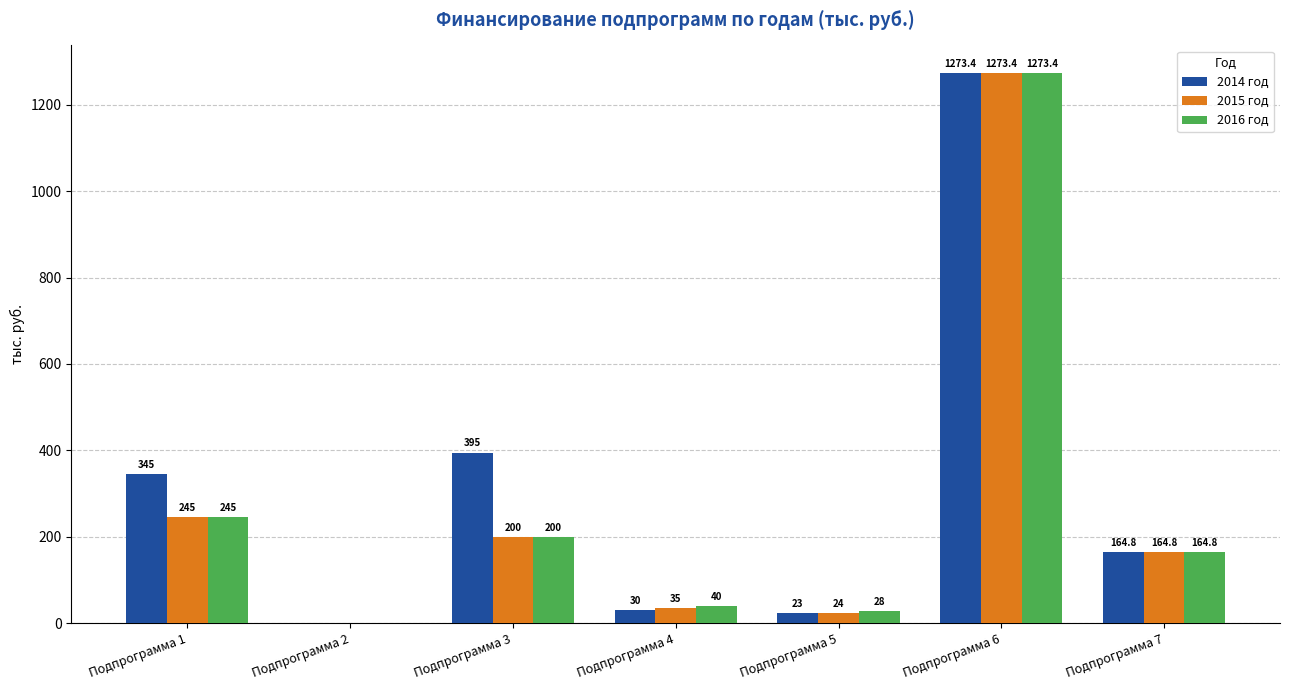

Where is 2014 год nearest to the value 636?

Подпрограмма 3